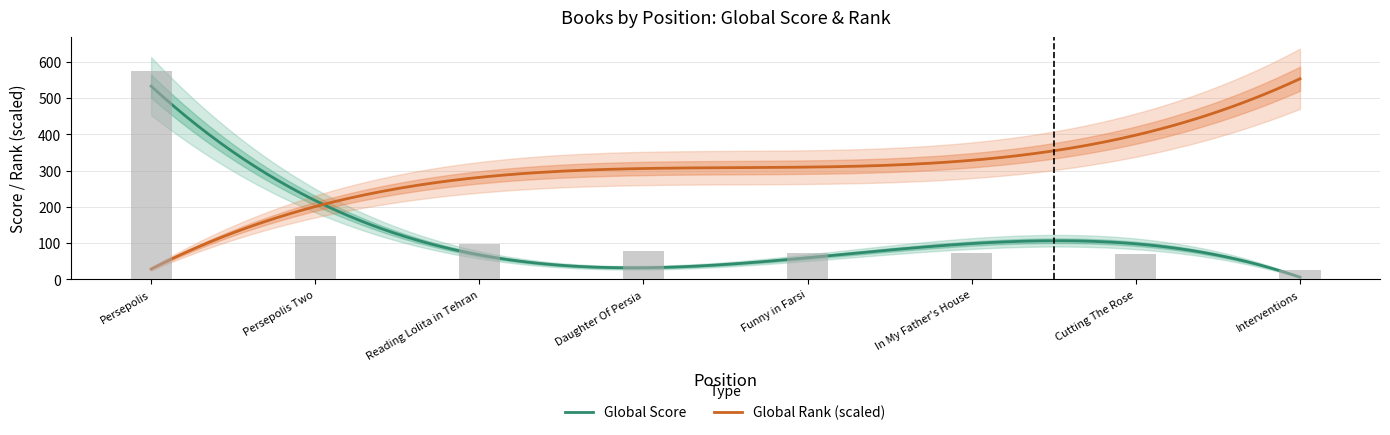

Read the value at Daughter Of Persia, to the nearest 10.

80